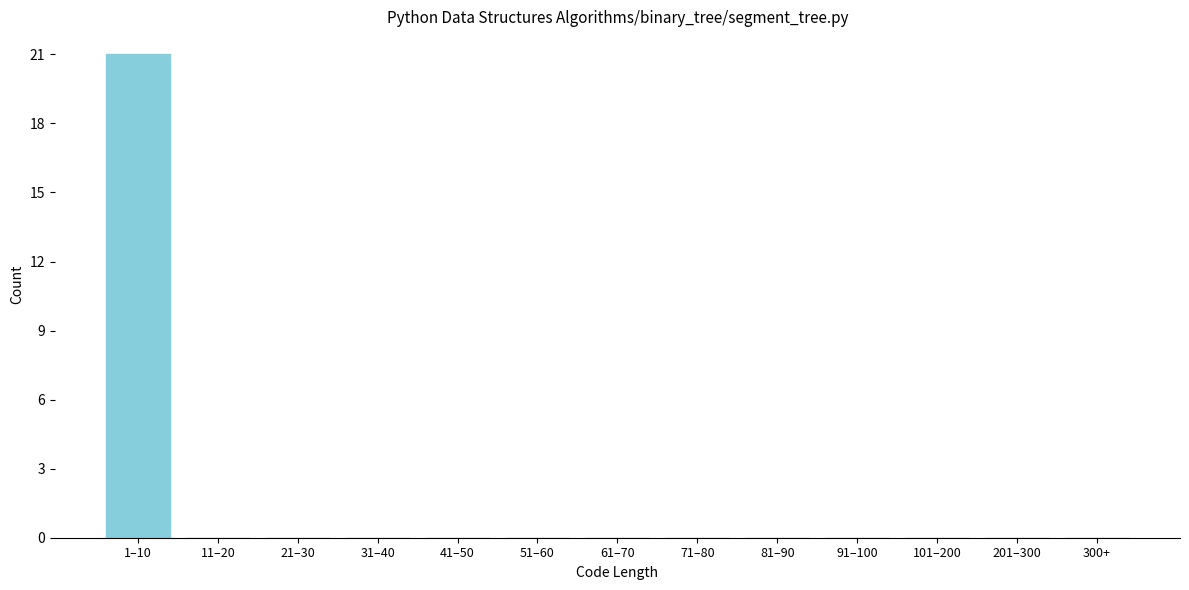

Reading left to right, list all the values displayed in this chart.

1–10=21	11–20=0	21–30=0	31–40=0	41–50=0	51–60=0	61–70=0	71–80=0	81–90=0	91–100=0	101–200=0	201–300=0	300+=0